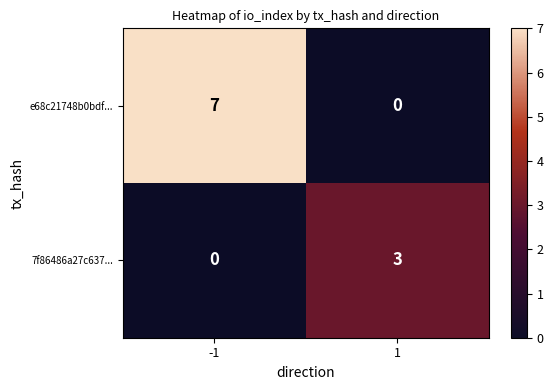

What is the difference between the e68c21748b0bdf... values at 1 and -1?

7